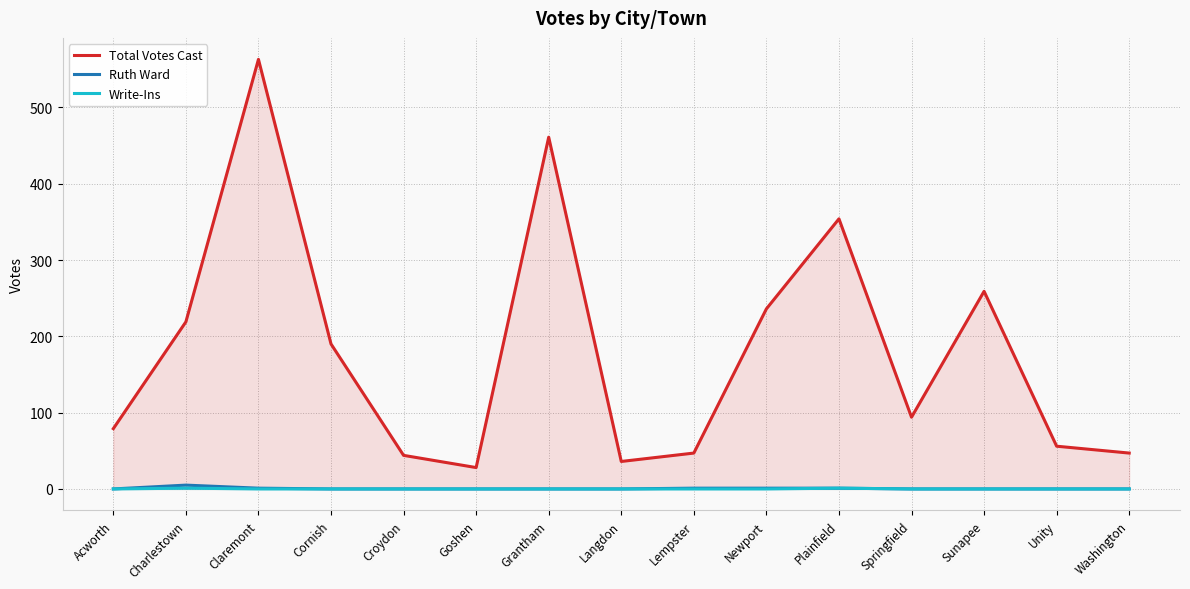

Reading right to left, extract all data points from this chart.

Total Votes Cast: Washington=47	Unity=56	Sunapee=259	Springfield=94	Plainfield=354	Newport=236	Lempster=47	Langdon=36	Grantham=461	Goshen=28	Croydon=44	Cornish=190	Claremont=563	Charlestown=219	Acworth=79
Ruth Ward: Washington=0	Unity=0	Sunapee=0	Springfield=0	Plainfield=1	Newport=1	Lempster=1	Langdon=0	Grantham=0	Goshen=0	Croydon=0	Cornish=0	Claremont=1	Charlestown=5	Acworth=0
Write-Ins: Washington=0	Unity=0	Sunapee=0	Springfield=0	Plainfield=1	Newport=0	Lempster=0	Langdon=0	Grantham=0	Goshen=0	Croydon=0	Cornish=0	Claremont=0	Charlestown=1	Acworth=0